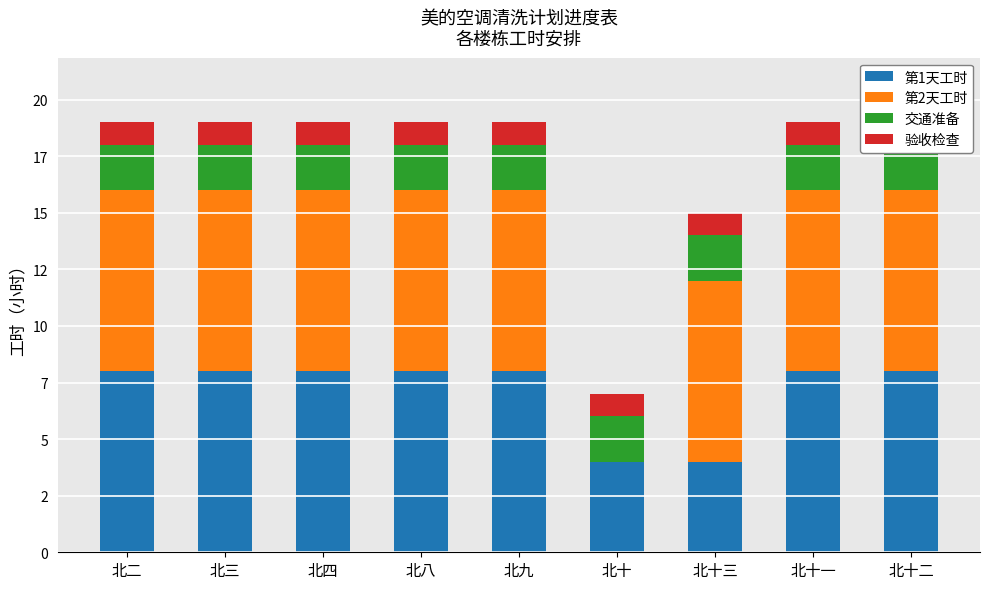

How many data points in 第1天工时 are less than 8?

2